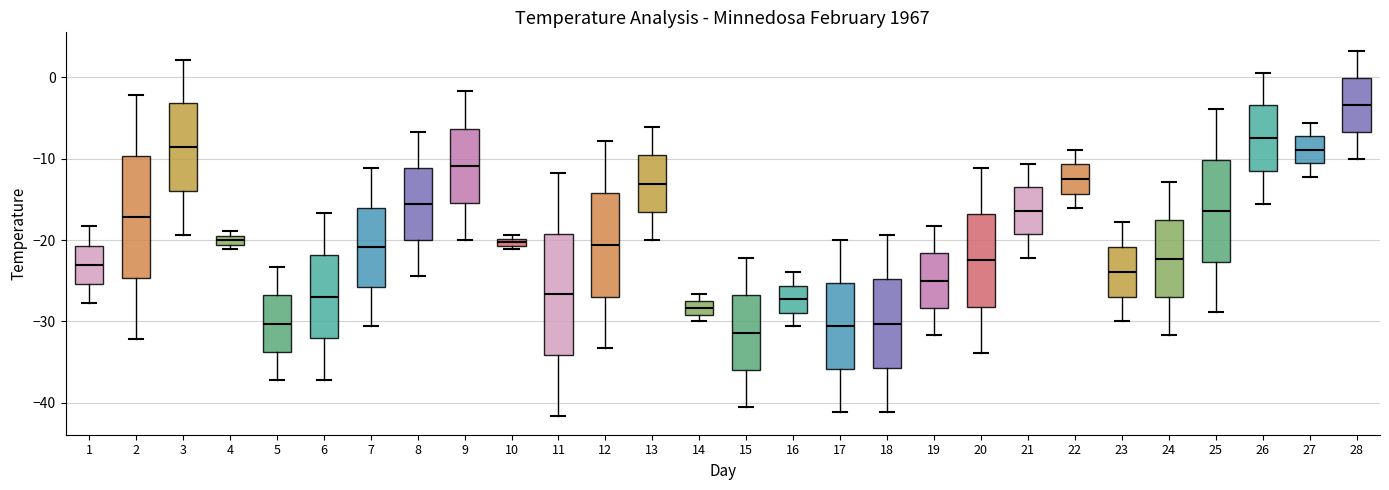

Where does the median line of the box at x = 3 sit on the y-axis? The values are not printed on the chart, so give them approximately, as read against the axis.

-9